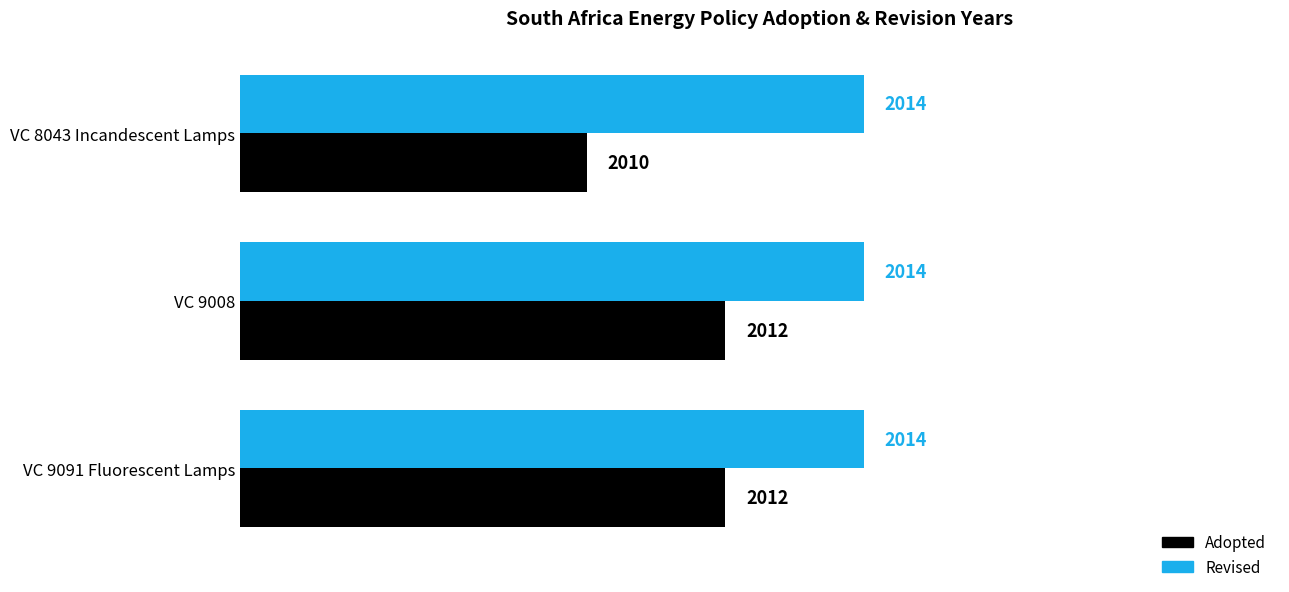

Which series has the widest spread of values?

Adopted